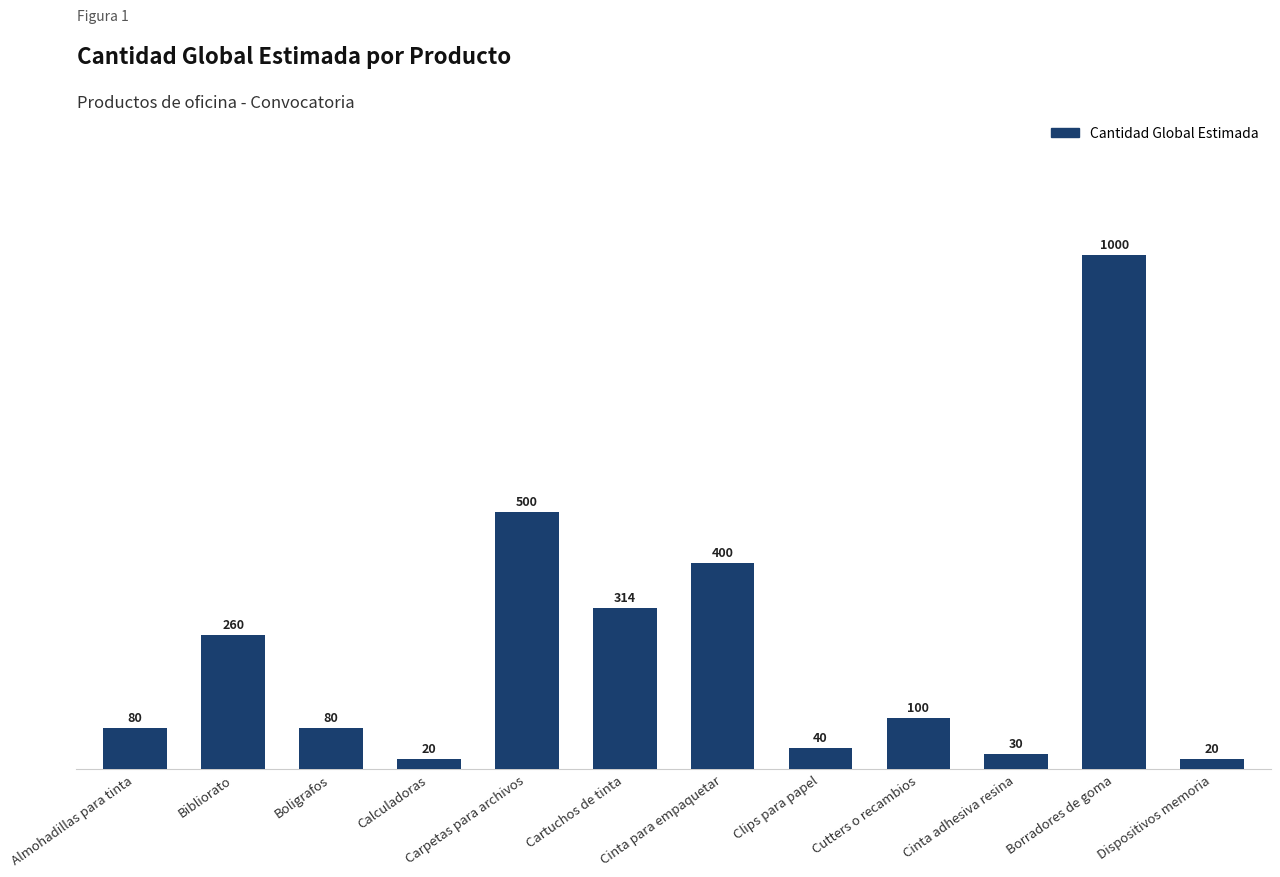

What is the change in value from Carpetas para archivos to Dispositivos memoria?

-480